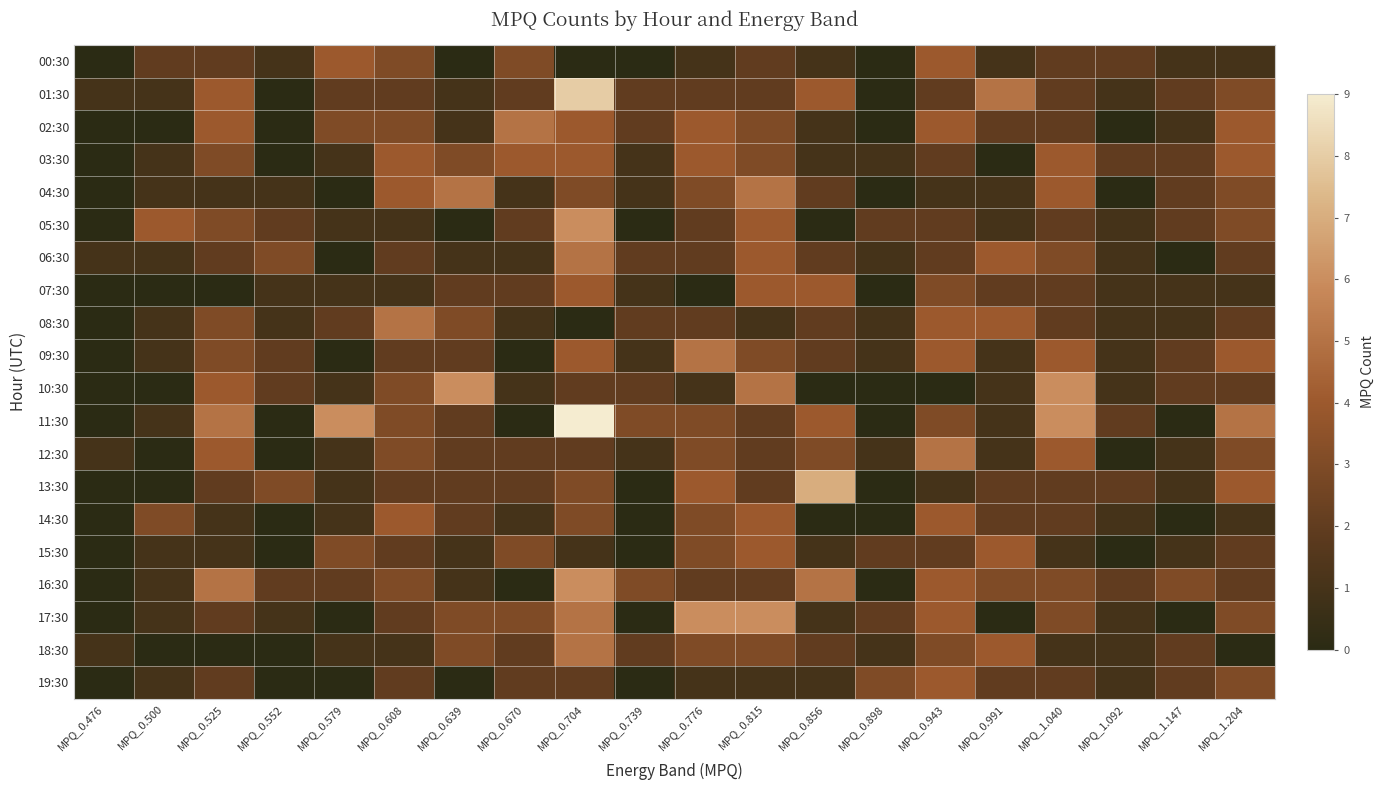

What is the difference between the highest and lowest values at MPQ_0.739?

3